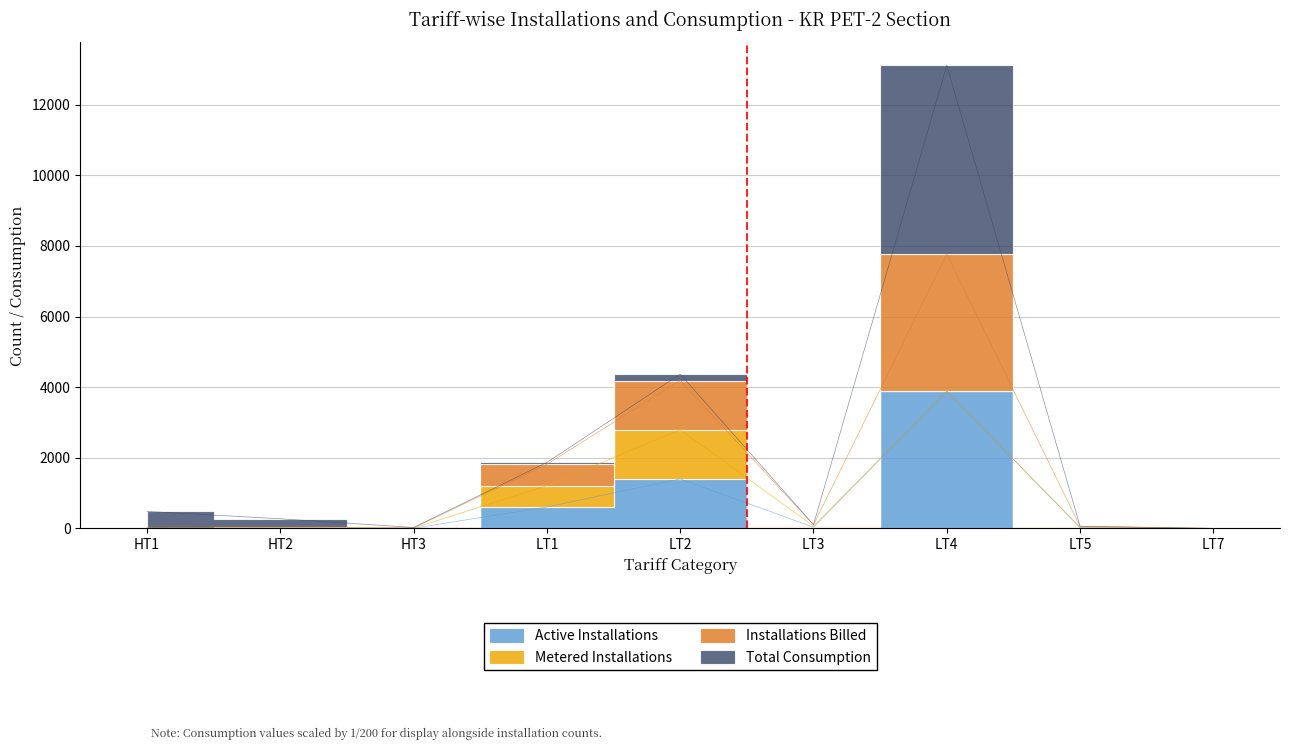

Where is the first local maximum for Active Installations?

HT2